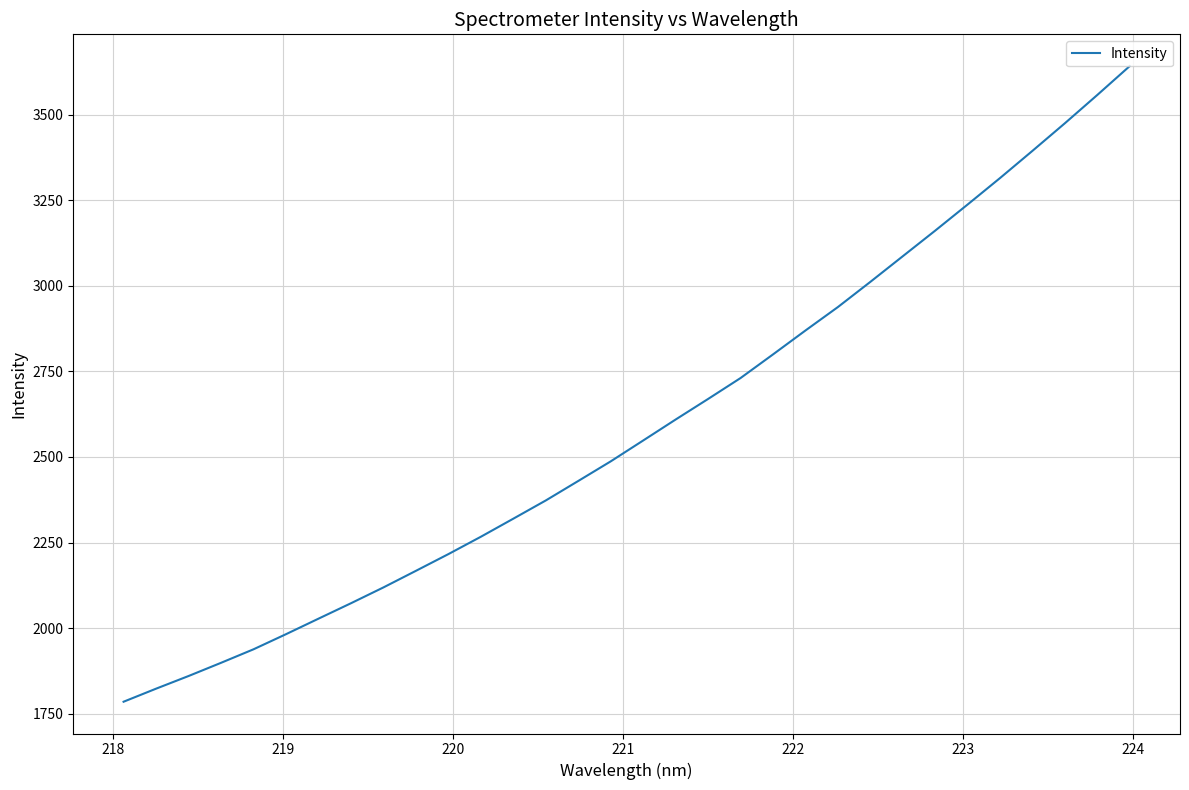

What is the maximum value shown in the chart?

3641.8